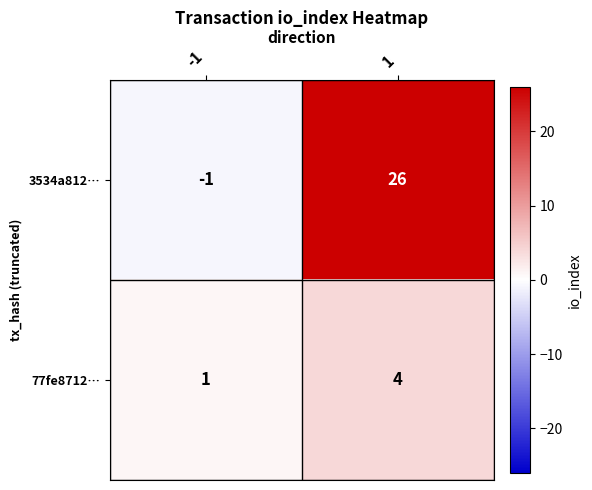

What is the greatest value displayed?

26